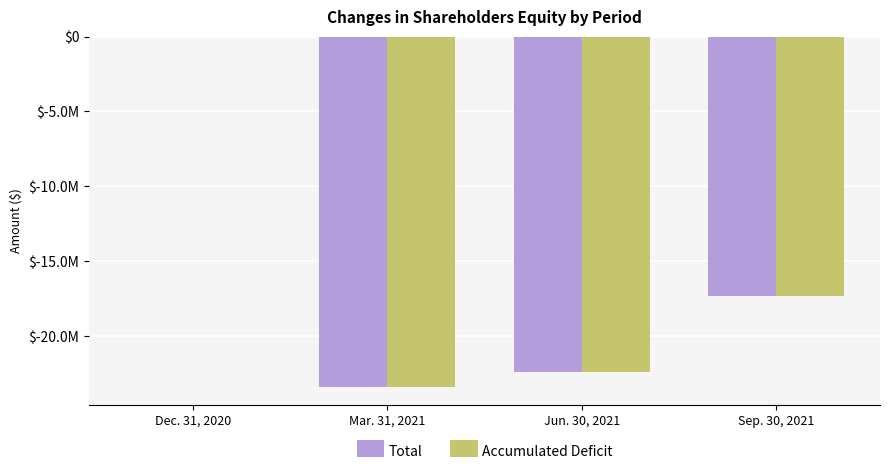

Which category has the highest value in the Total series?

Dec. 31, 2020